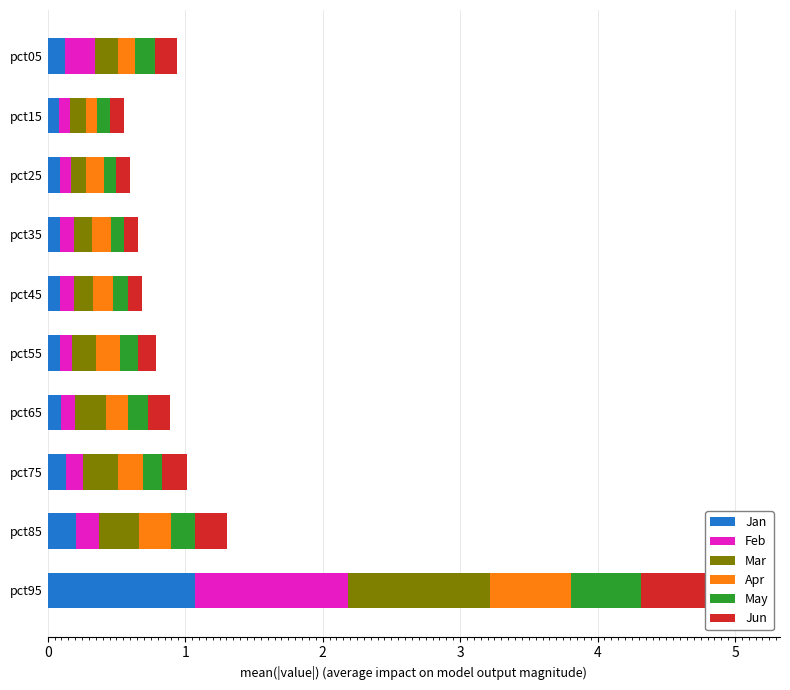

At how many categories does at least one series exceed 0?

10